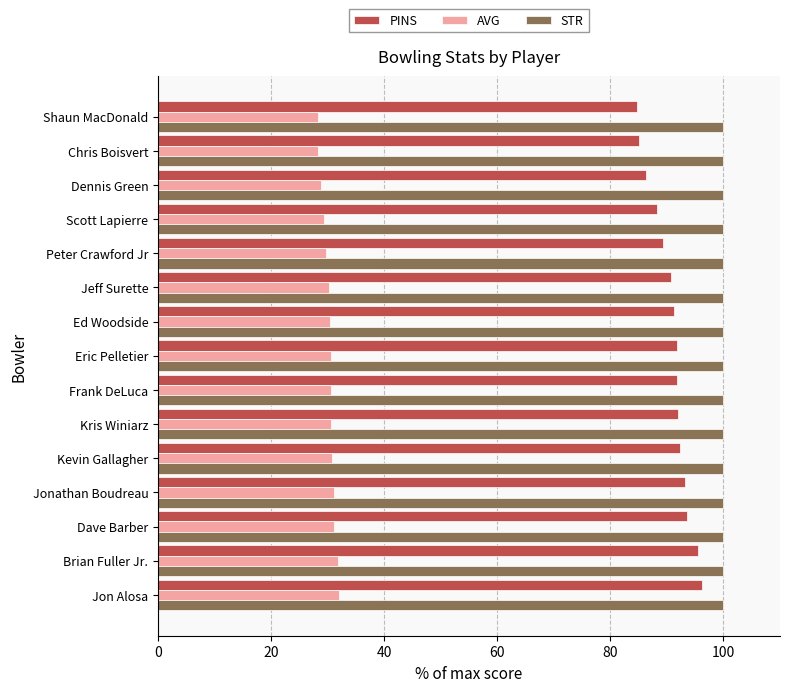

Count the number of categories in the chart.

15